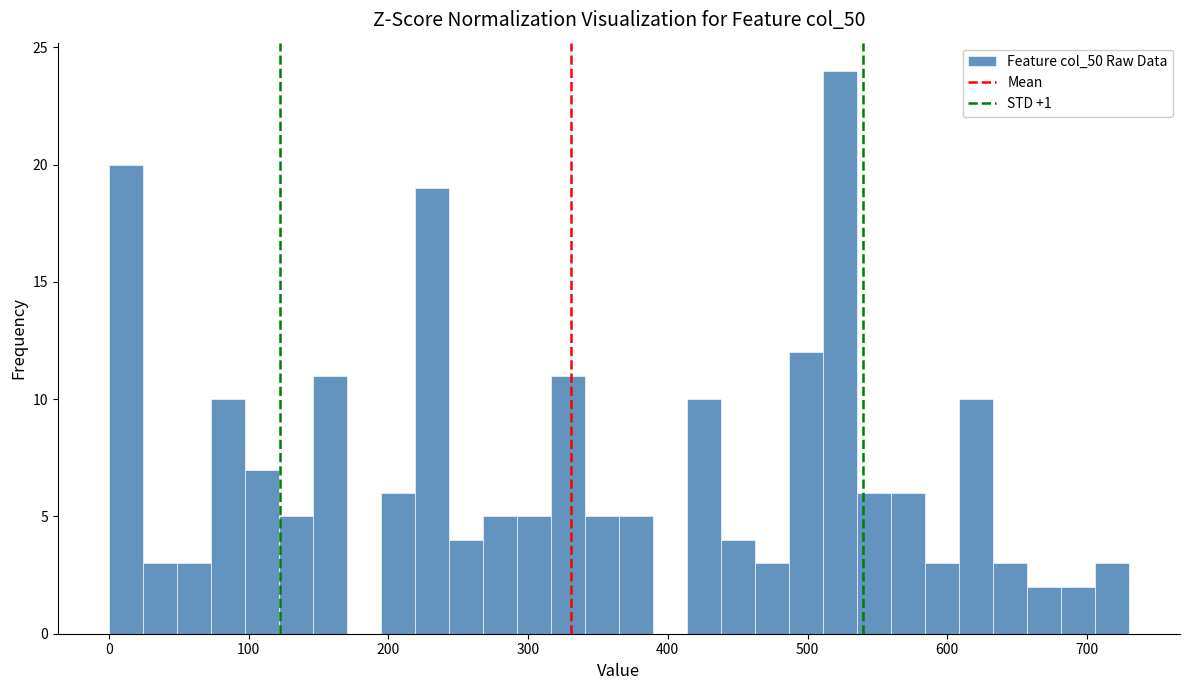

Read against the x-axis, roughly where is the centre of the tallest bar?

520